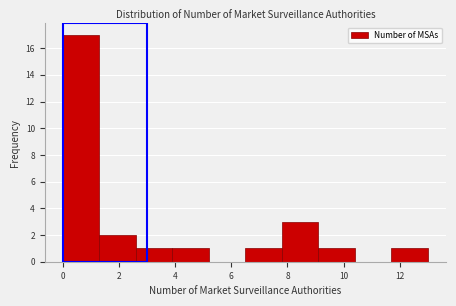

What is the height of the bar covering 3.9 to 5.2 on the x-axis? Neither the bar edges nor the heights are printed on the chart, so give them approximately, as read against the axes.

1